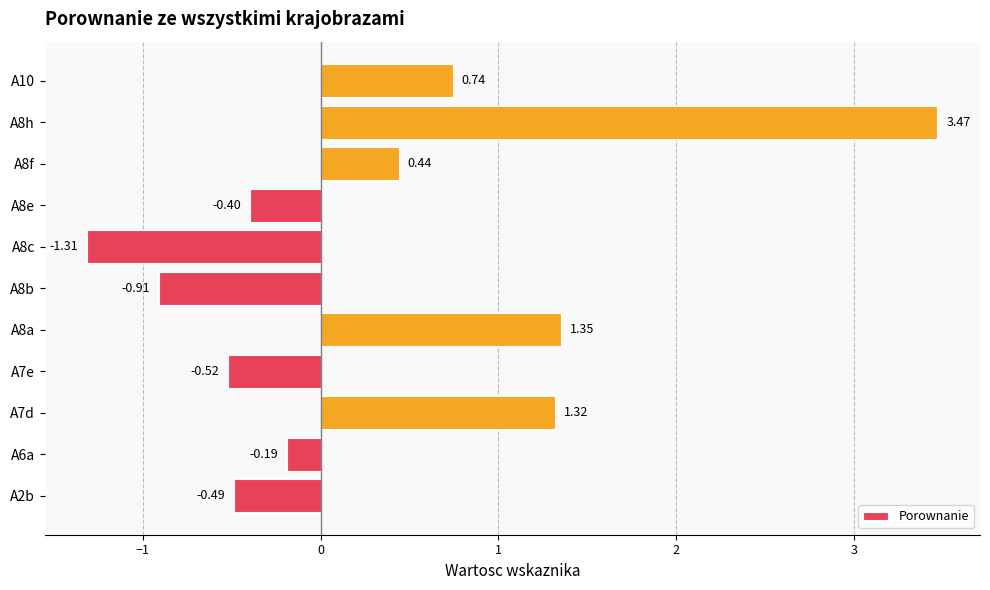

What is the change in value from A7d to A7e?

-1.8